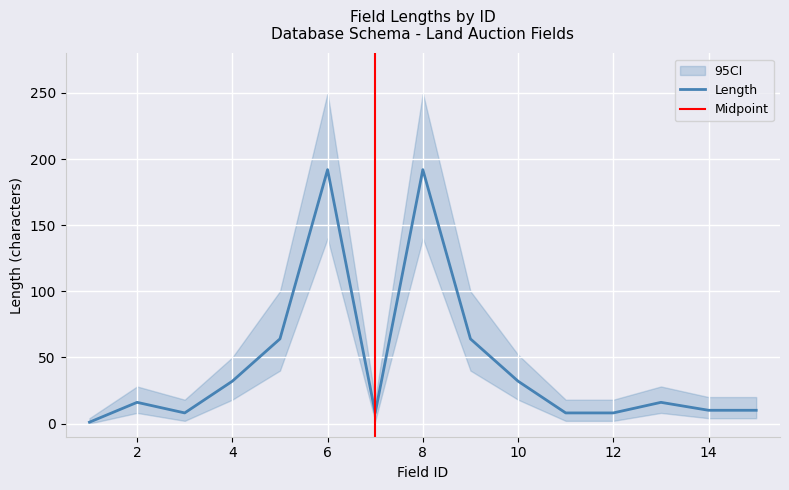

What is the maximum value shown in the chart?

192